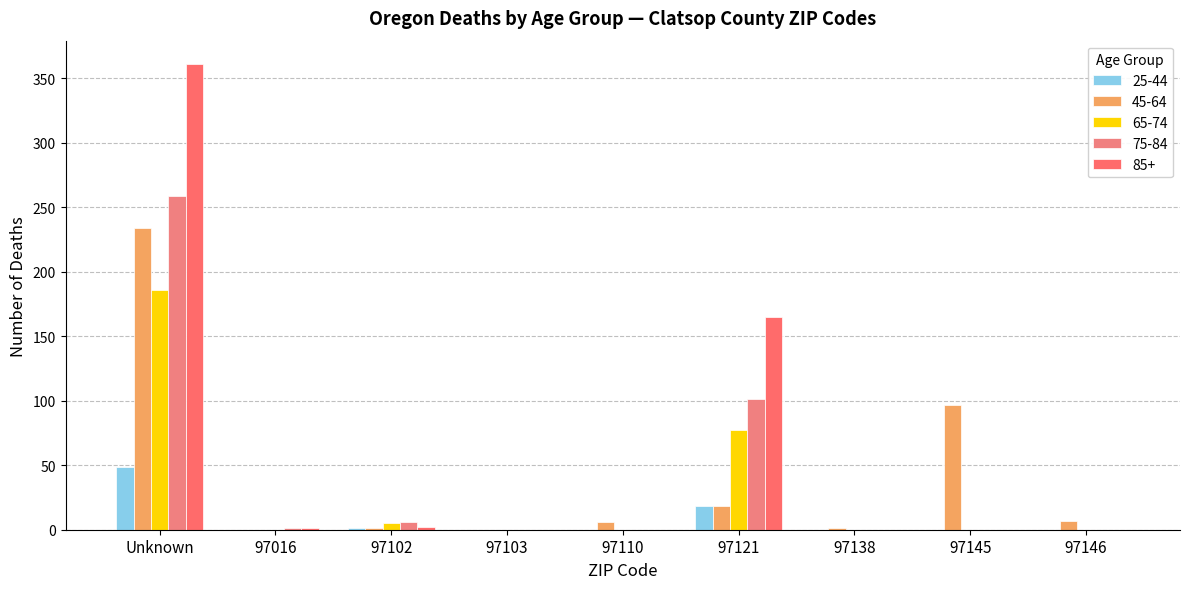

At which category does the chart reach its peak across all series?

Unknown